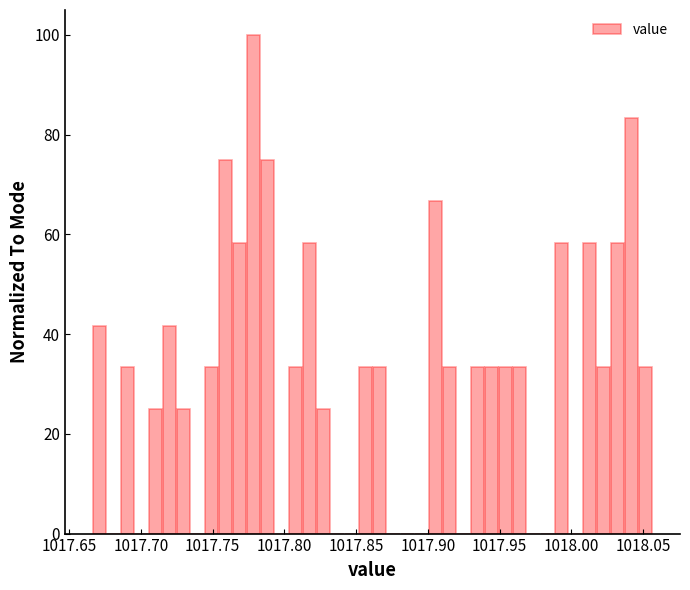

Read against the x-axis, roughly where is the centre of the tallest bar?

1017.780